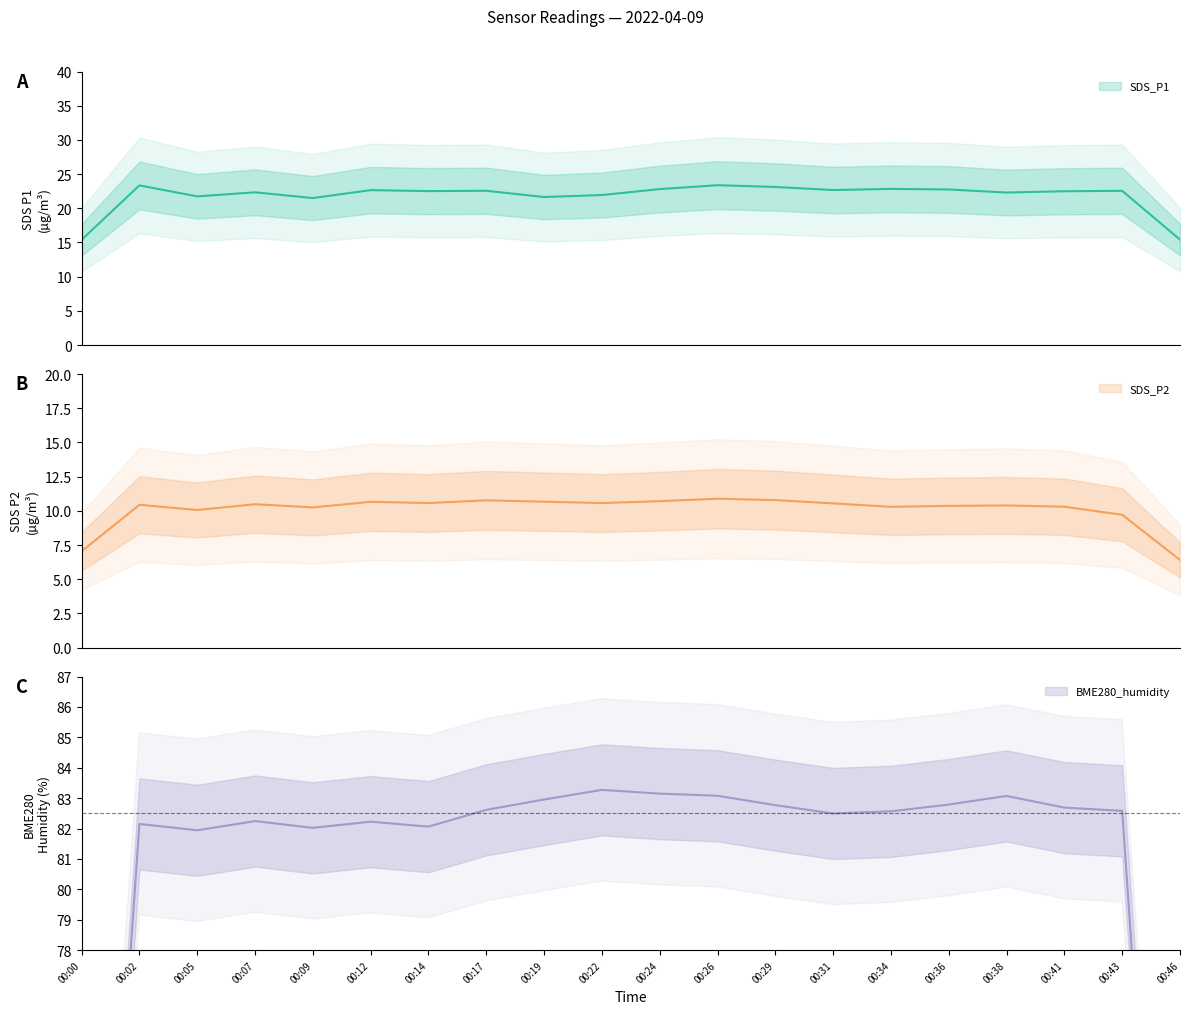

Does the chart have visible grid lines?

No